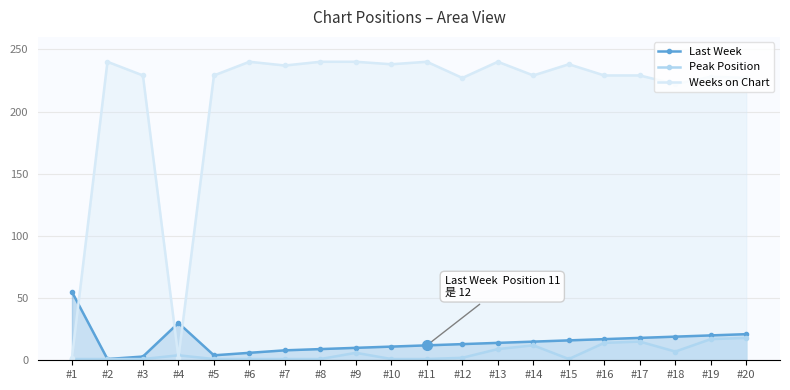

Is it true that Peak Position equals 1 at #3?

True